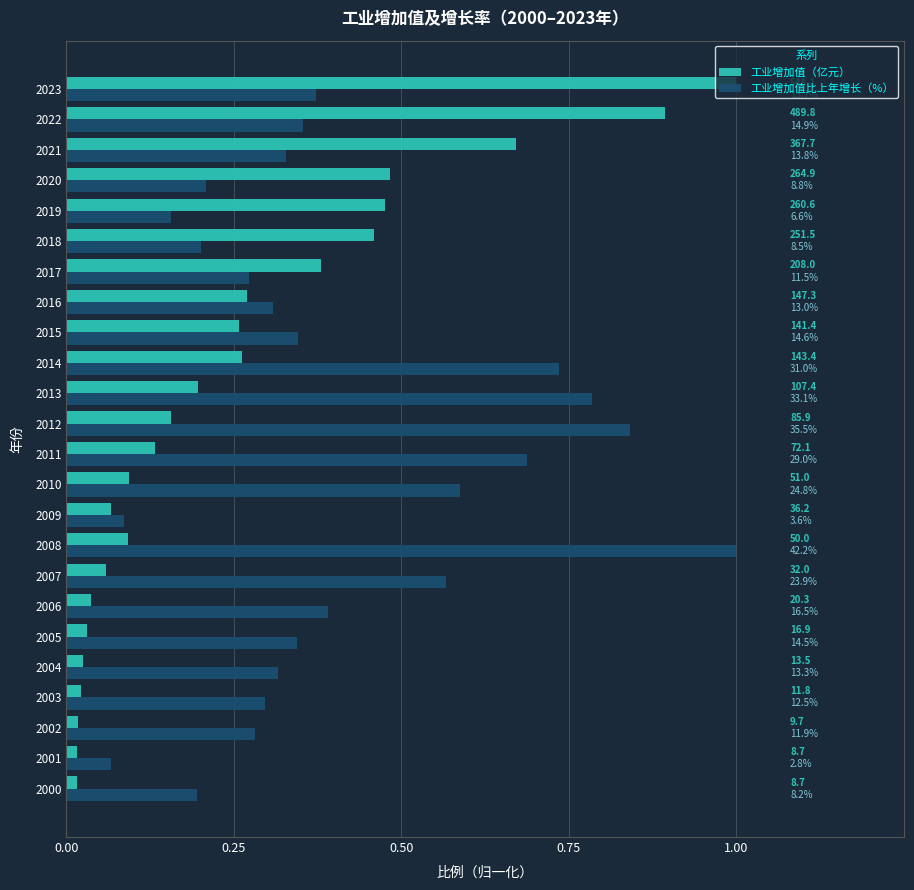

What is the maximum value shown in the chart?

1.0